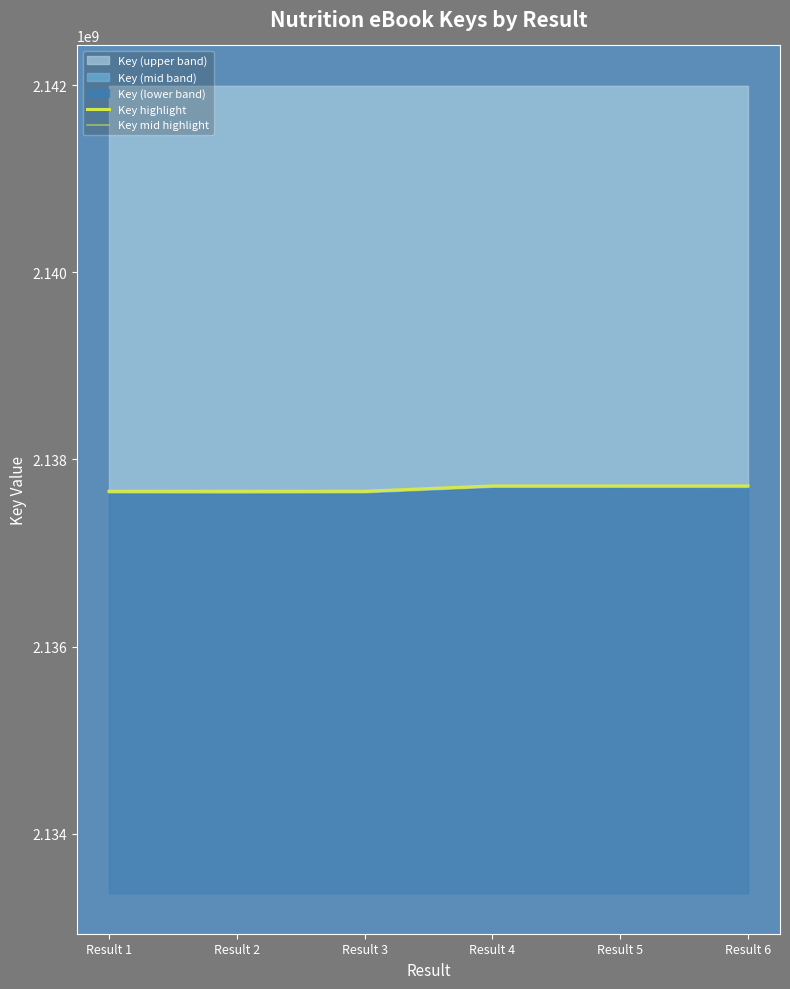

Between Result 1 and Result 6, which series saw the biggest shift?

Key mid highlight